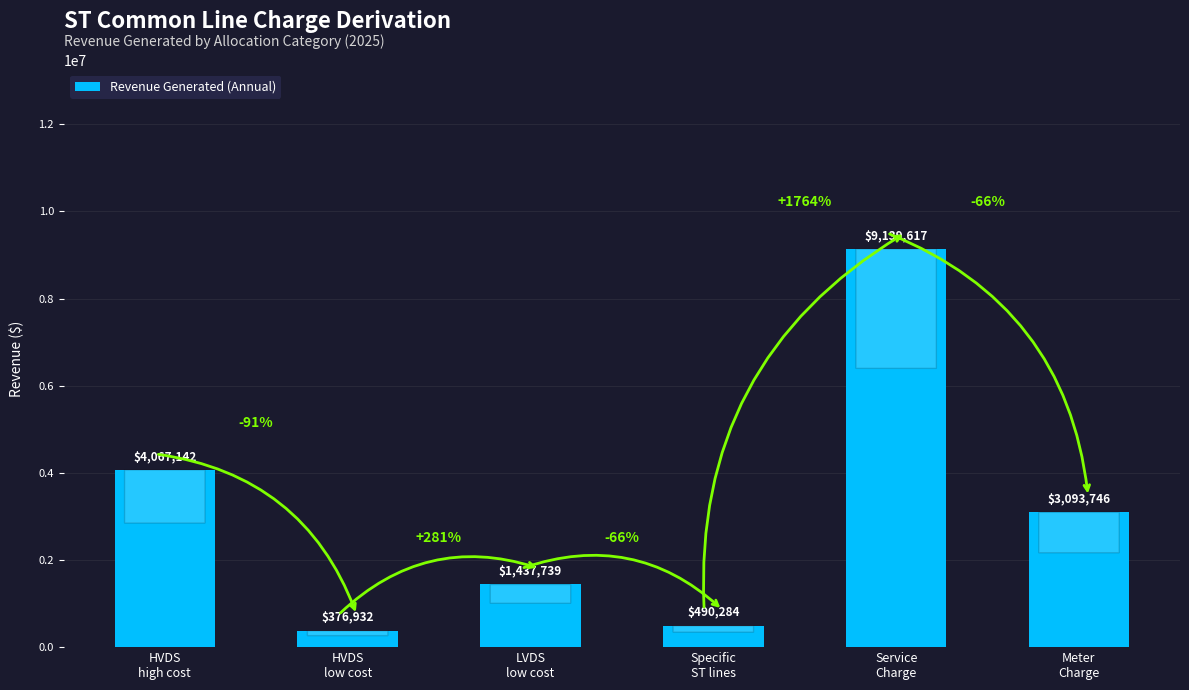

What is the label of the 5th bar from the right?

HVDS
low cost